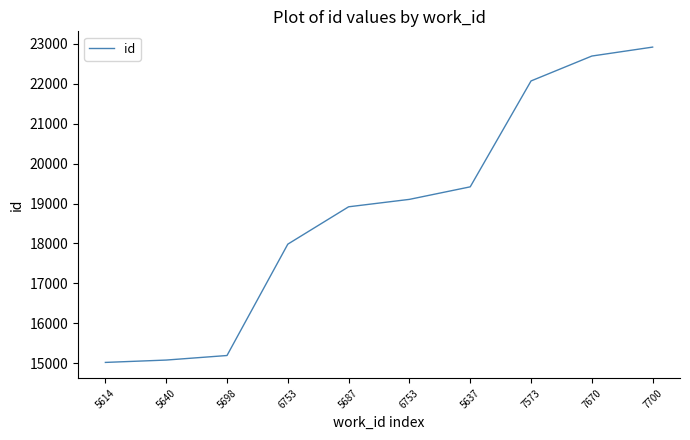

How many values are below 19104?

5